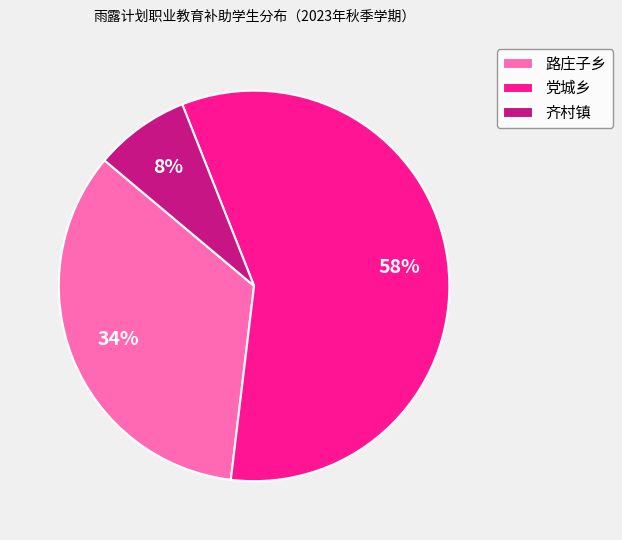

How many slices are in this pie chart?

3